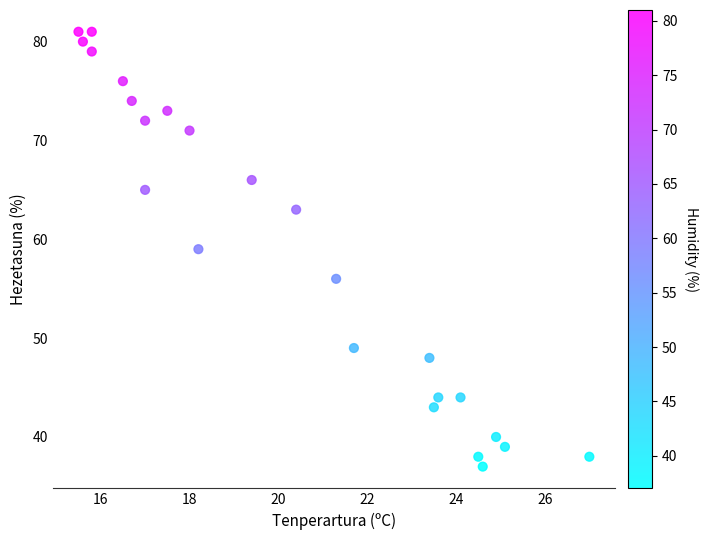

What is the range of Y values (max minus min)?

44